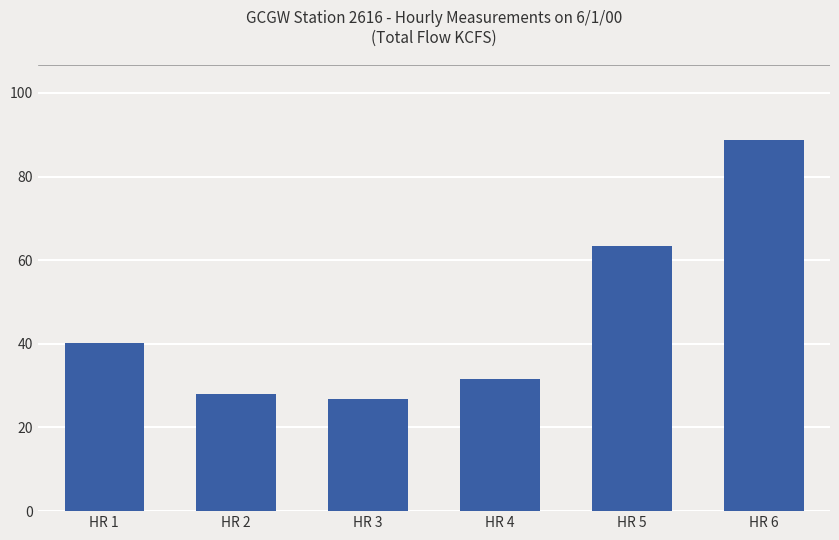

How many bars are there in total?

6